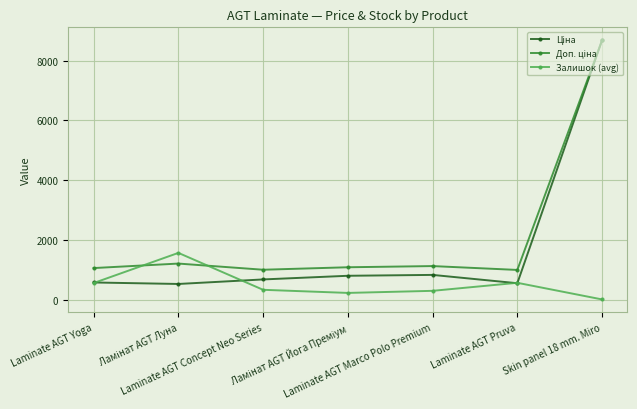

What is the maximum value shown in the chart?

8679.5